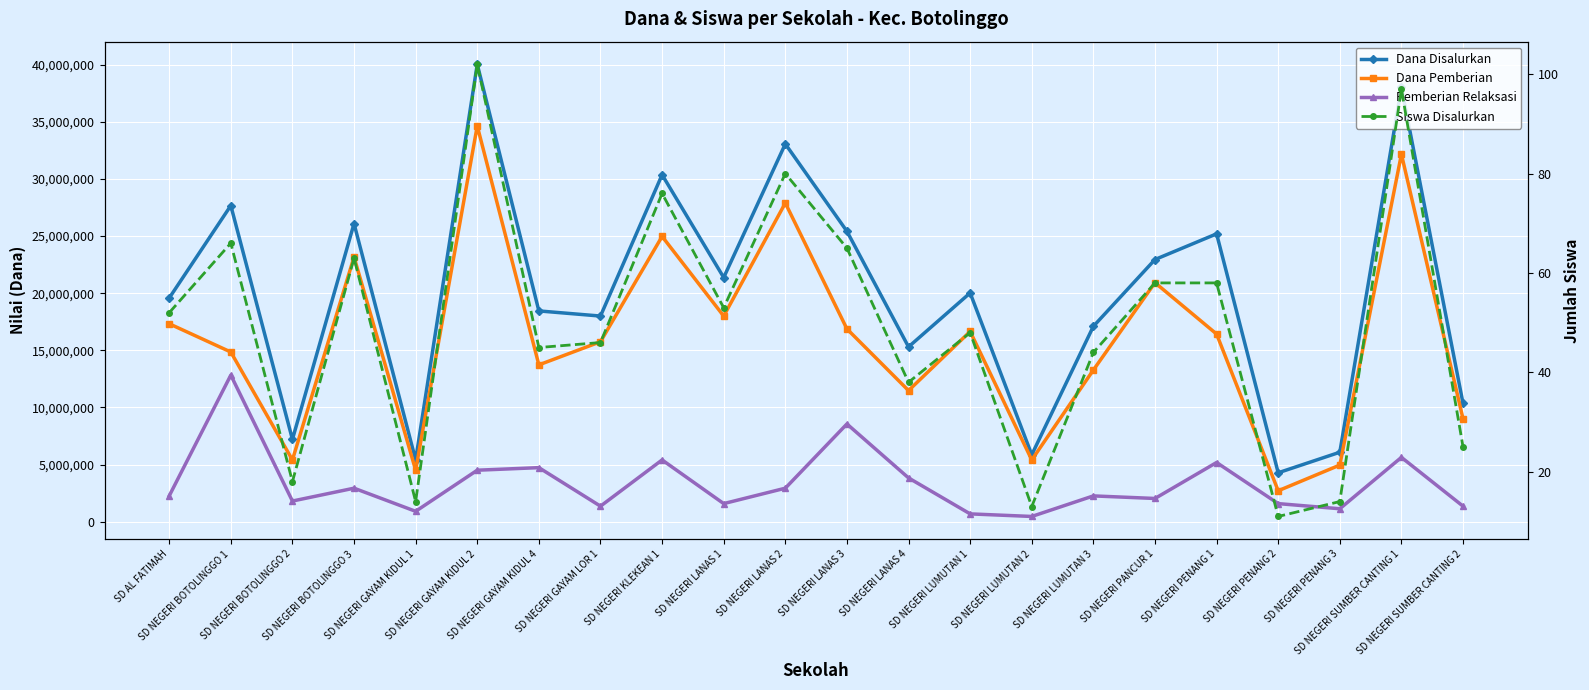

Reading right to left, extract all data points from this chart.

Dana Disalurkan: 10350000	38025000	6075000	4275000	25200000	22950000	17100000	5850000	20025000	15300000	25425000	33075000	21375000	30375000	18000000	18450000	40050000	5400000	26100000	7200000	27675000	19575000
Dana Pemberian: 9000000	32175000	4950000	2700000	16425000	20925000	13275000	5400000	16650000	11475000	16875000	27900000	18000000	24975000	15750000	13725000	34650000	4500000	23175000	5400000	14850000	17325000
Pemberian Relaksasi: 1350000	5625000	1125000	1575000	5175000	2025000	2250000	450000	675000	3825000	8550000	2925000	1575000	5400000	1350000	4725000	4500000	900000	2925000	1800000	12825000	2250000
Siswa Disalurkan: 25	97	14	11	58	58	44	13	48	38	65	80	53	76	46	45	102	14	63	18	66	52